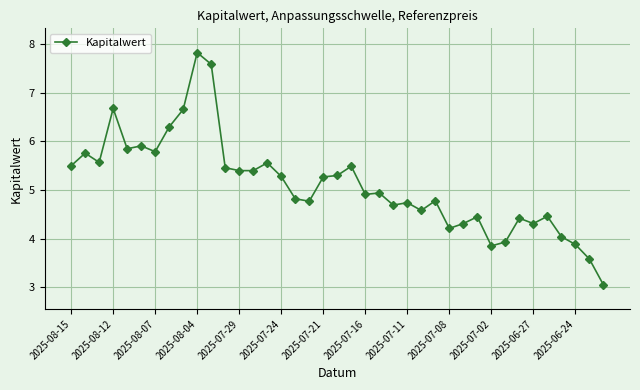

What is the value of the 16th point from the left?

5.3